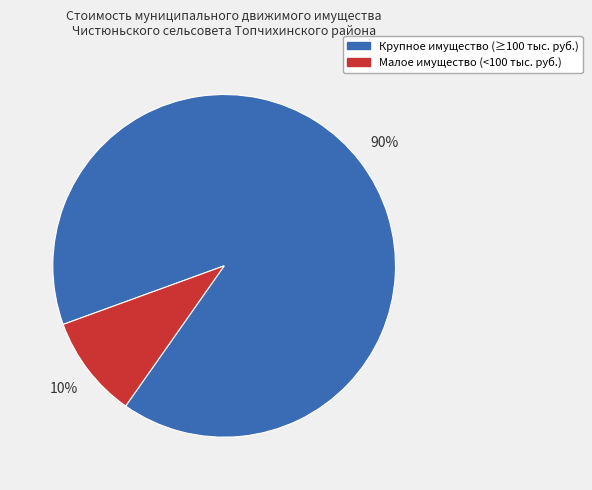

To the nearest percent, what is the average slice percentage?

50%